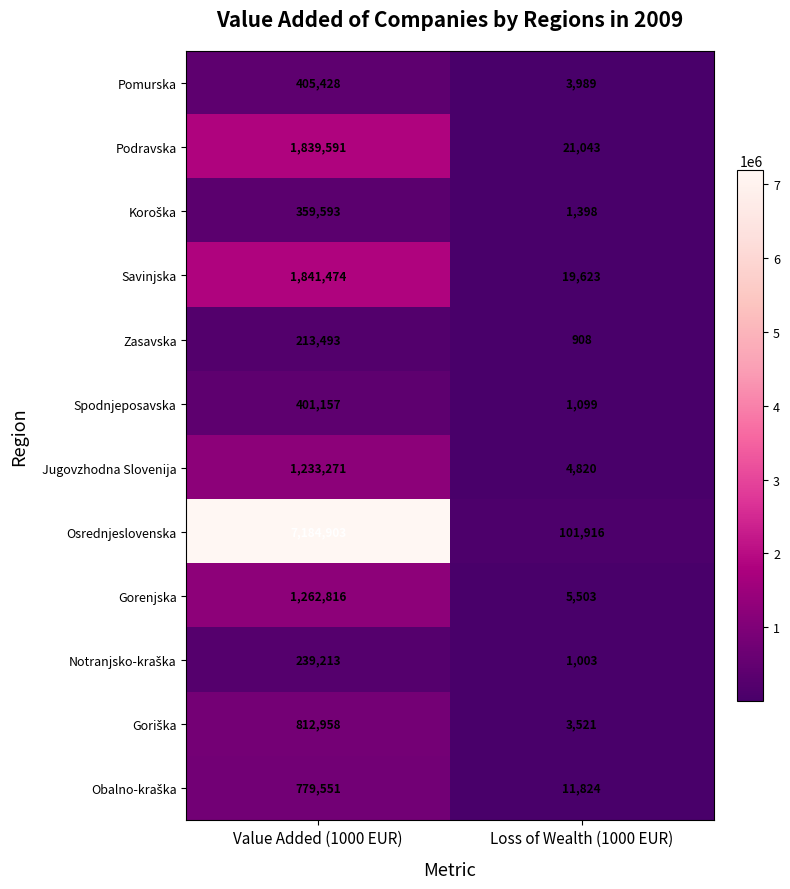

At which category is the sum across all series the highest?

Value Added (1000 EUR)